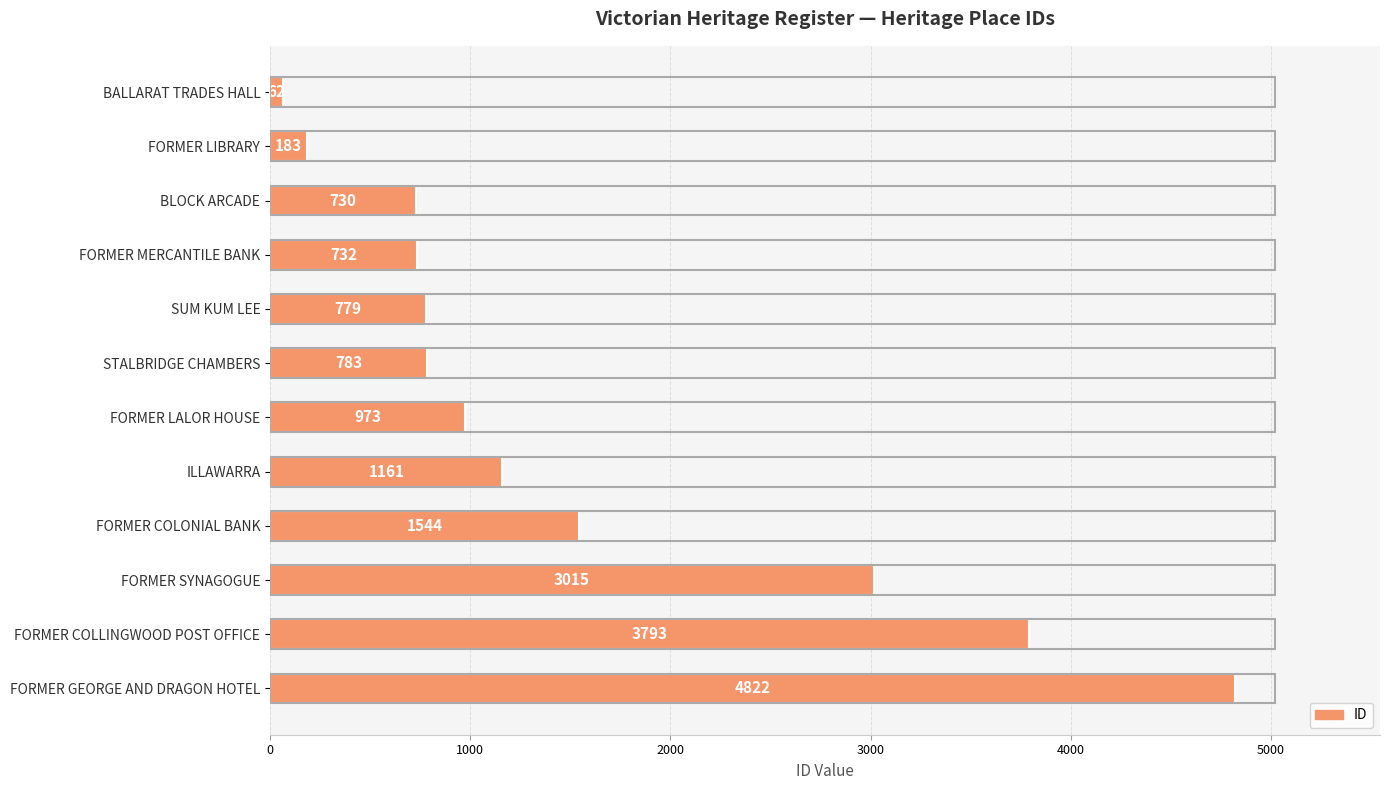

What is the change in value from BLOCK ARCADE to FORMER SYNAGOGUE?

+2285